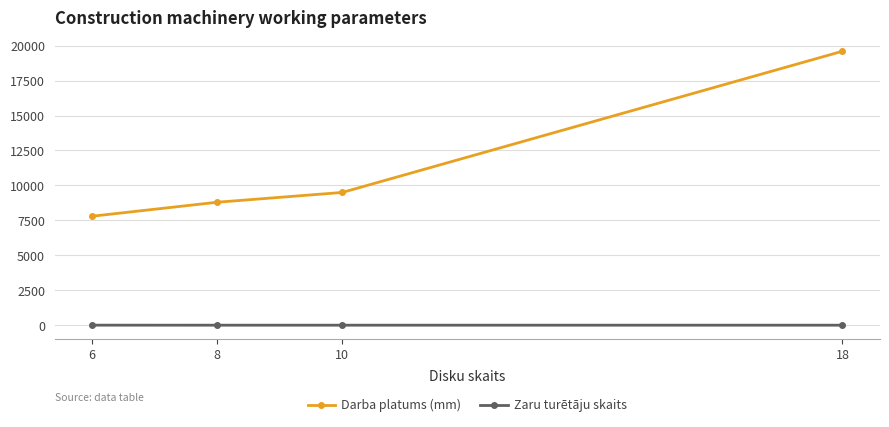

Which series has the largest range (max minus min)?

Darba platums (mm)